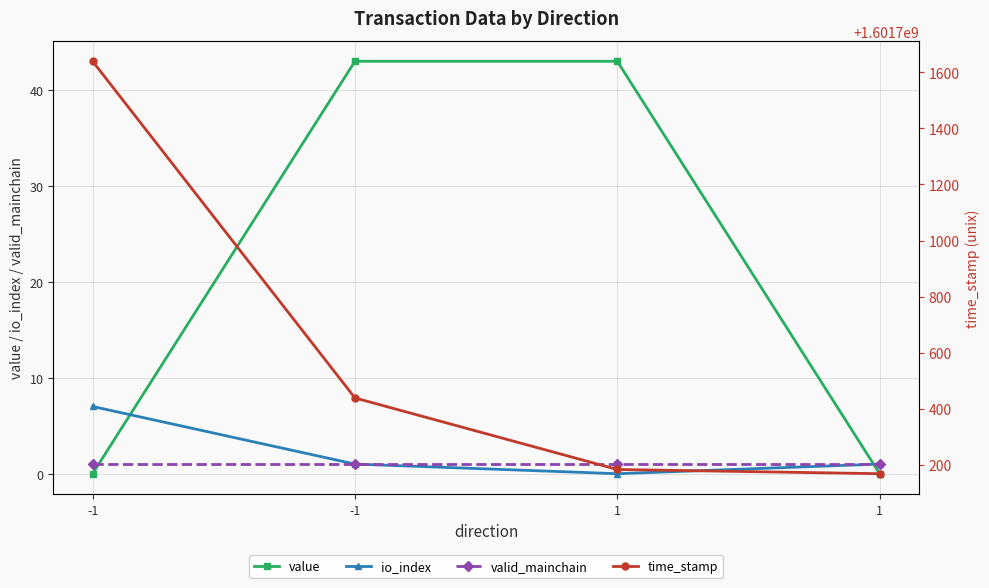

True or false: valid_mainchain and time_stamp cross at least once.

False